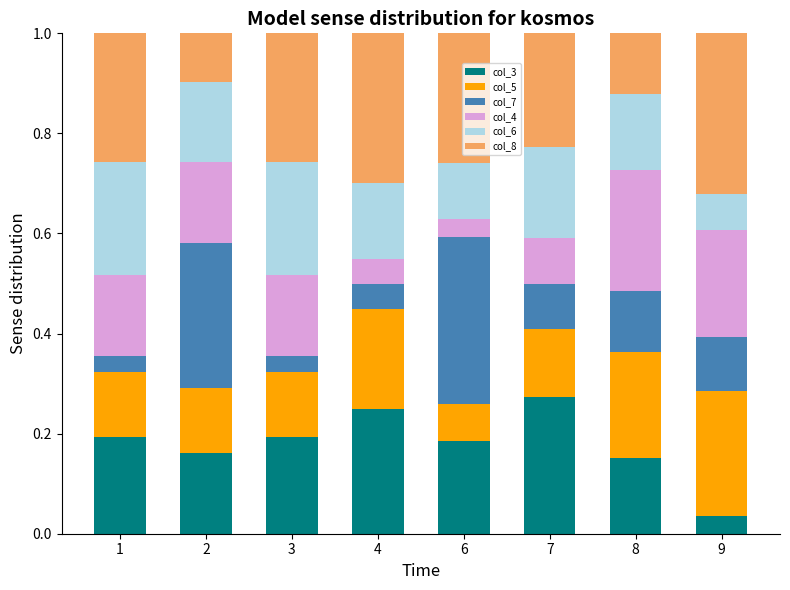

Where is col_3 nearest to the value 0?

9